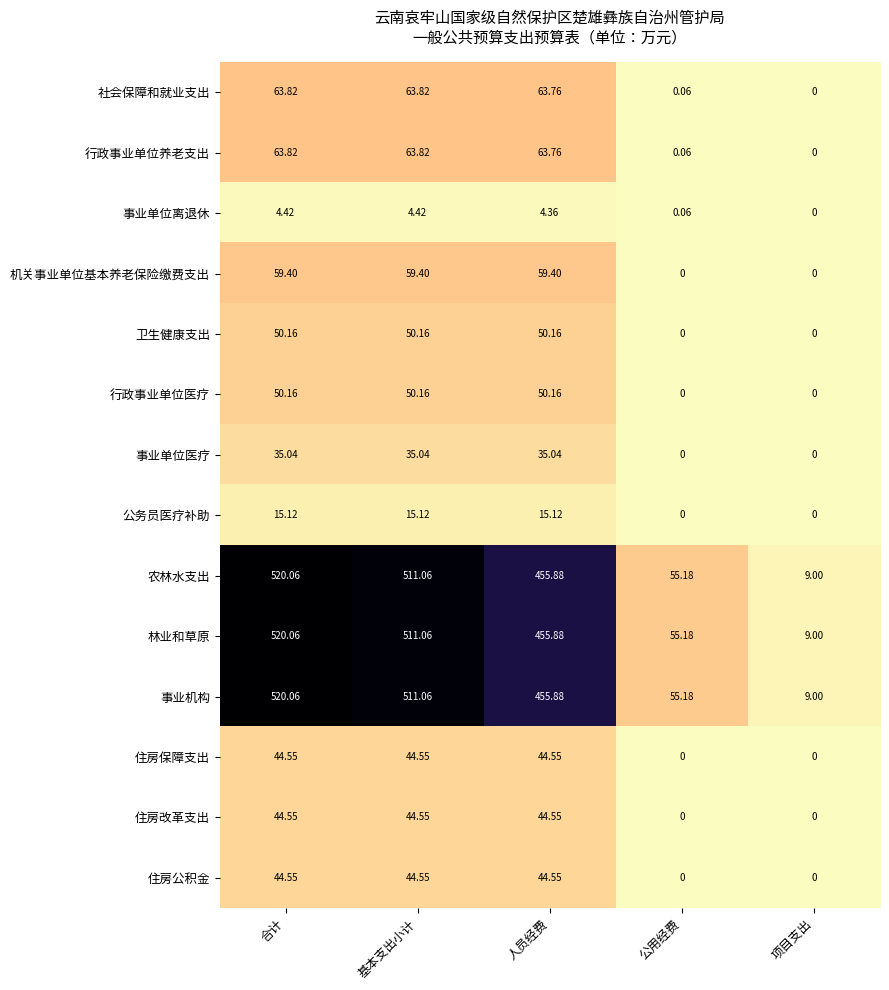

At which category does the chart reach its peak across all series?

合计